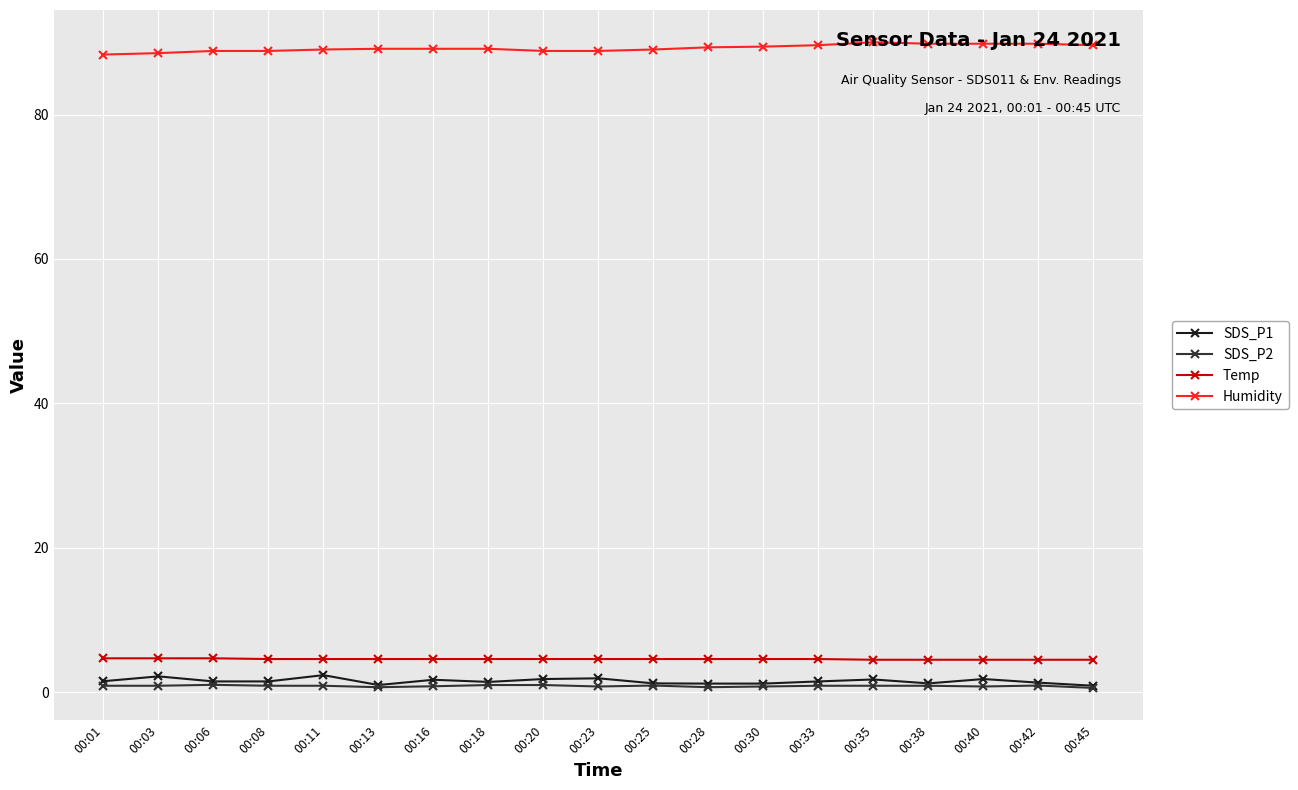

The Humidity series shows 89.8 at 00:42. True or false?

True